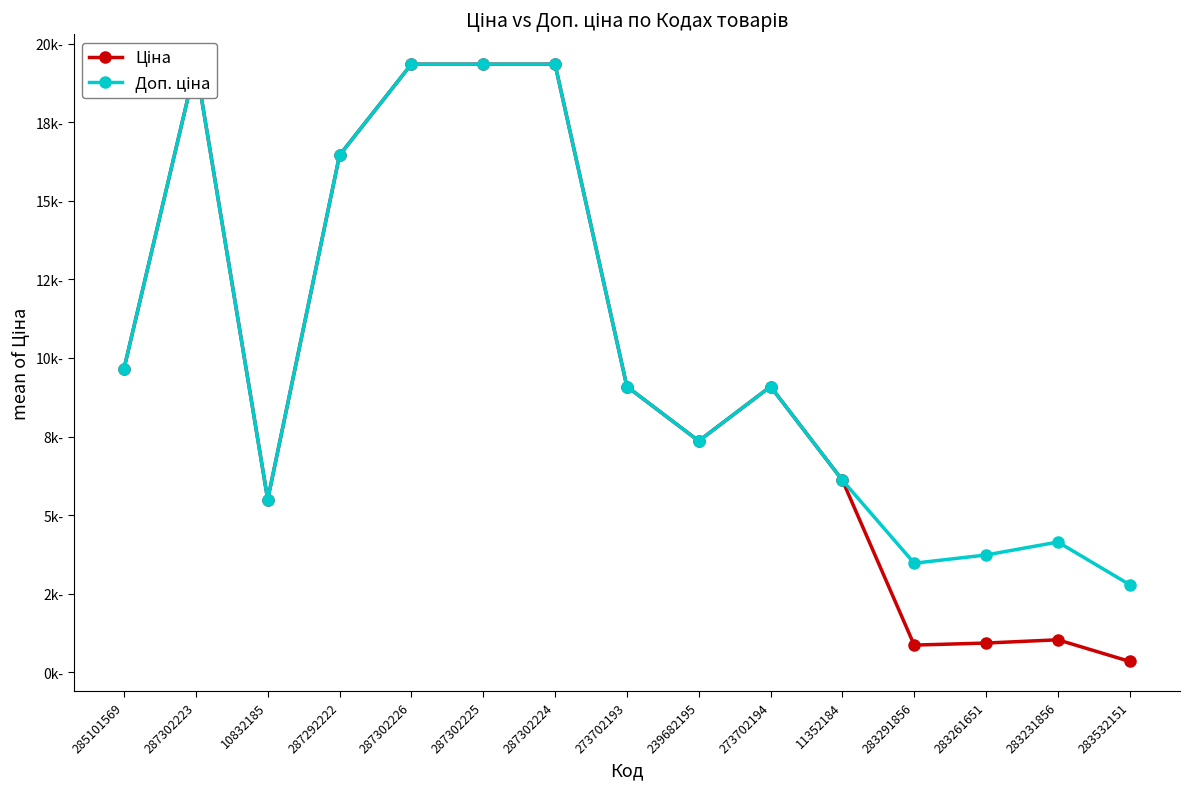

List the series in order of their overall mean, highest first.

Доп. ціна, Ціна